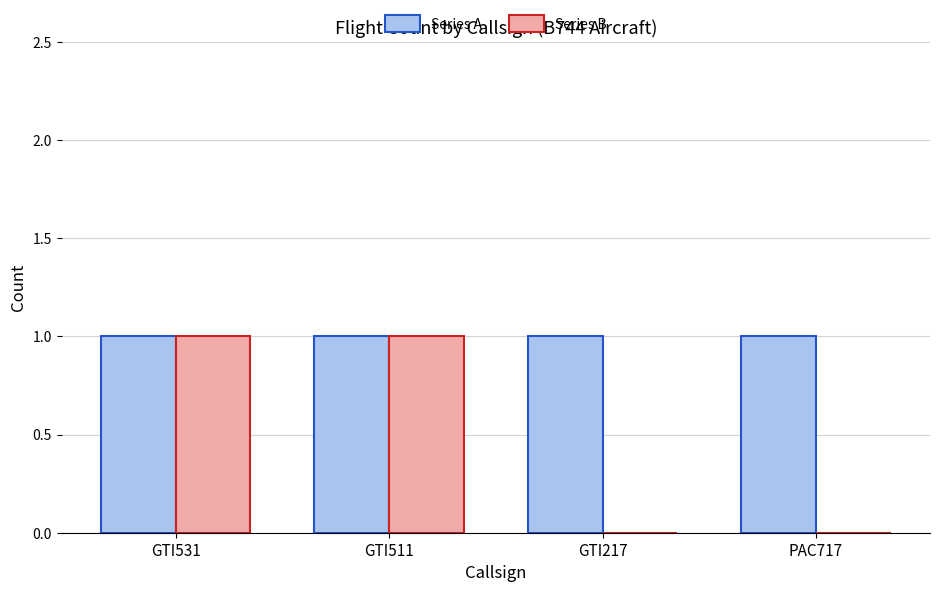

How many data points does each series have?

4